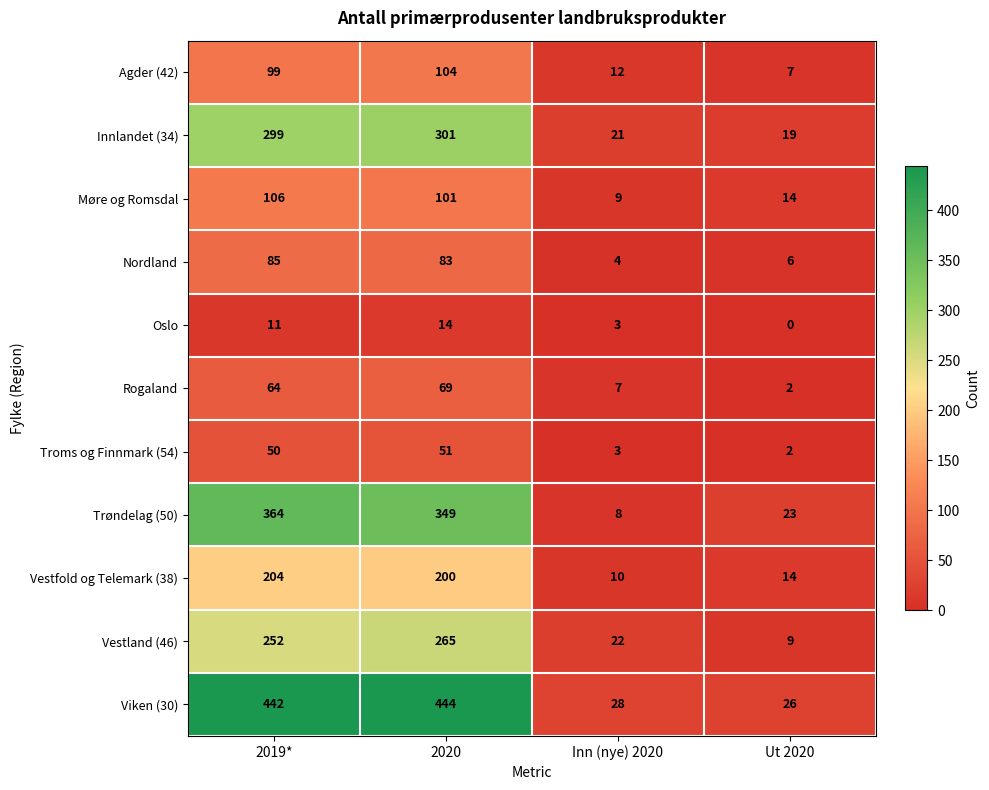

True or false: Oslo has a value of -5 at Ut 2020.

False